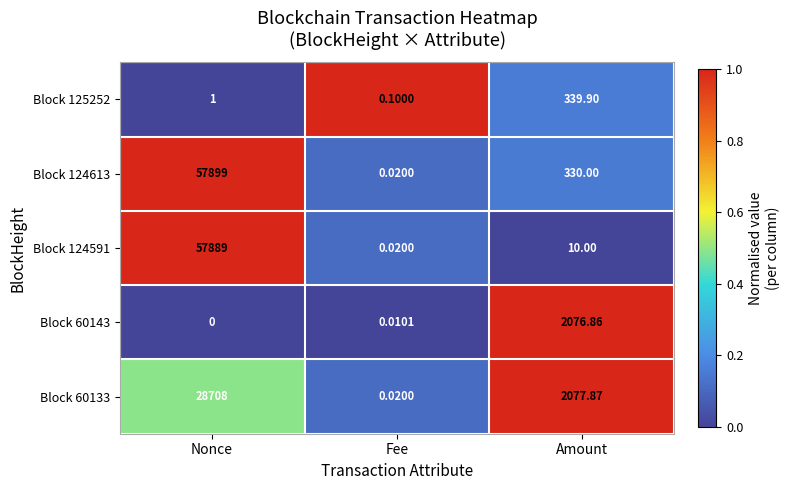

Where does the Block 124591 series first go above 10?

Nonce